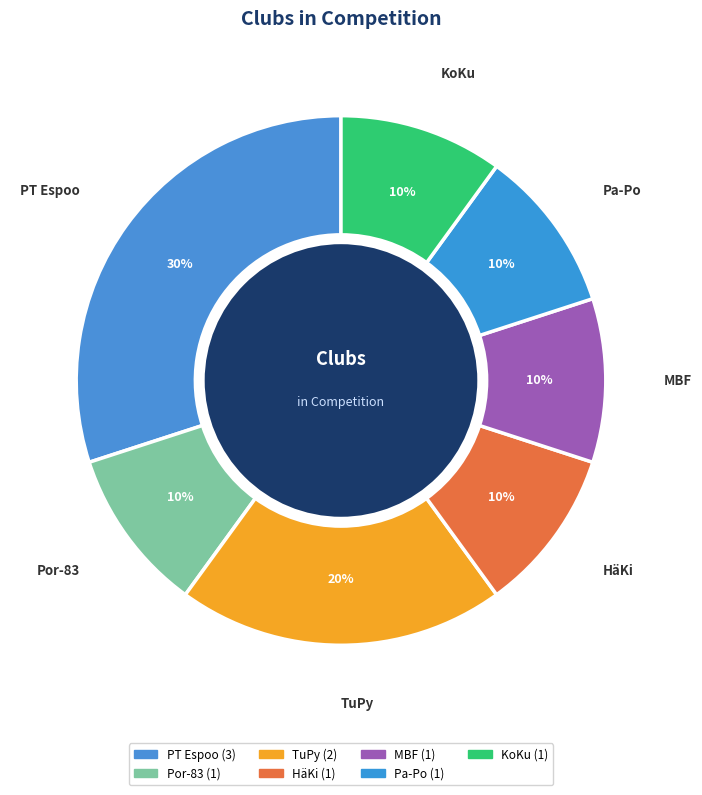

Which category has the smallest portion of the pie?

Por-83